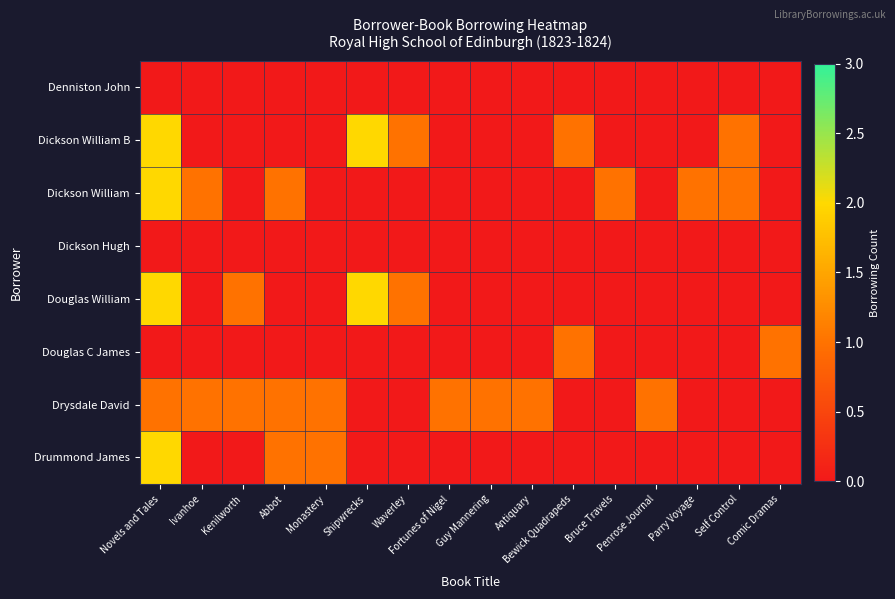

Reading right to left, what are all the values shown in this chart?

Denniston John: Comic Dramas=0	Self Control=0	Parry Voyage=0	Penrose Journal=0	Bruce Travels=0	Bewick Quadrapeds=0	Antiquary=0	Guy Mannering=0	Fortunes of Nigel=0	Waverley=0	Shipwrecks=0	Monastery=0	Abbot=0	Kenilworth=0	Ivanhoe=0	Novels and Tales=0
Dickson William B: Comic Dramas=0	Self Control=1	Parry Voyage=0	Penrose Journal=0	Bruce Travels=0	Bewick Quadrapeds=1	Antiquary=0	Guy Mannering=0	Fortunes of Nigel=0	Waverley=1	Shipwrecks=2	Monastery=0	Abbot=0	Kenilworth=0	Ivanhoe=0	Novels and Tales=2
Dickson William: Comic Dramas=0	Self Control=1	Parry Voyage=1	Penrose Journal=0	Bruce Travels=1	Bewick Quadrapeds=0	Antiquary=0	Guy Mannering=0	Fortunes of Nigel=0	Waverley=0	Shipwrecks=0	Monastery=0	Abbot=1	Kenilworth=0	Ivanhoe=1	Novels and Tales=2
Dickson Hugh: Comic Dramas=0	Self Control=0	Parry Voyage=0	Penrose Journal=0	Bruce Travels=0	Bewick Quadrapeds=0	Antiquary=0	Guy Mannering=0	Fortunes of Nigel=0	Waverley=0	Shipwrecks=0	Monastery=0	Abbot=0	Kenilworth=0	Ivanhoe=0	Novels and Tales=0
Douglas William: Comic Dramas=0	Self Control=0	Parry Voyage=0	Penrose Journal=0	Bruce Travels=0	Bewick Quadrapeds=0	Antiquary=0	Guy Mannering=0	Fortunes of Nigel=0	Waverley=1	Shipwrecks=2	Monastery=0	Abbot=0	Kenilworth=1	Ivanhoe=0	Novels and Tales=2
Douglas C James: Comic Dramas=1	Self Control=0	Parry Voyage=0	Penrose Journal=0	Bruce Travels=0	Bewick Quadrapeds=1	Antiquary=0	Guy Mannering=0	Fortunes of Nigel=0	Waverley=0	Shipwrecks=0	Monastery=0	Abbot=0	Kenilworth=0	Ivanhoe=0	Novels and Tales=0
Drysdale David: Comic Dramas=0	Self Control=0	Parry Voyage=0	Penrose Journal=1	Bruce Travels=0	Bewick Quadrapeds=0	Antiquary=1	Guy Mannering=1	Fortunes of Nigel=1	Waverley=0	Shipwrecks=0	Monastery=1	Abbot=1	Kenilworth=1	Ivanhoe=1	Novels and Tales=1
Drummond James: Comic Dramas=0	Self Control=0	Parry Voyage=0	Penrose Journal=0	Bruce Travels=0	Bewick Quadrapeds=0	Antiquary=0	Guy Mannering=0	Fortunes of Nigel=0	Waverley=0	Shipwrecks=0	Monastery=1	Abbot=1	Kenilworth=0	Ivanhoe=0	Novels and Tales=2